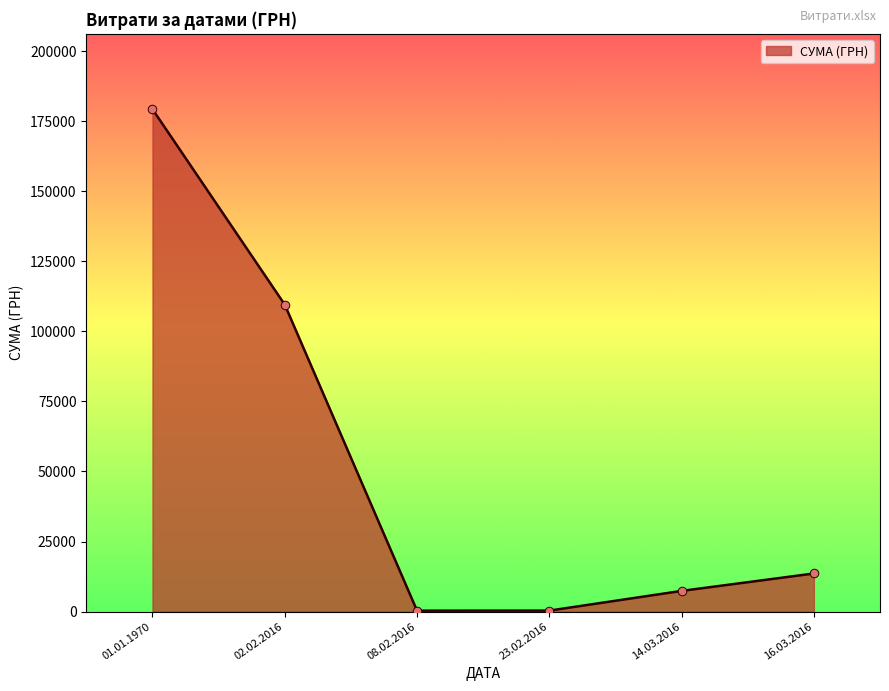

What is the sum of all values?

310457.1